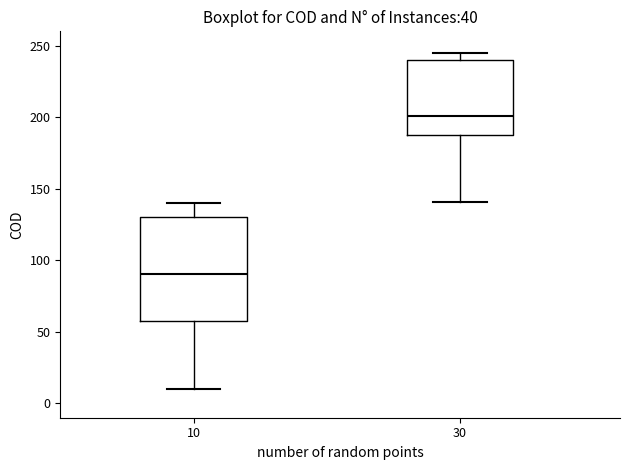

Reading left to right, read every box against the y-axis: the position of its median line, the range the box covers, and the ends of its whiskers. The values are not printed on the chart, so give them approximately, as read against the axis.

10: median 90, box 60 to 130, whiskers 10 to 140
30: median 200, box 190 to 240, whiskers 140 to 245